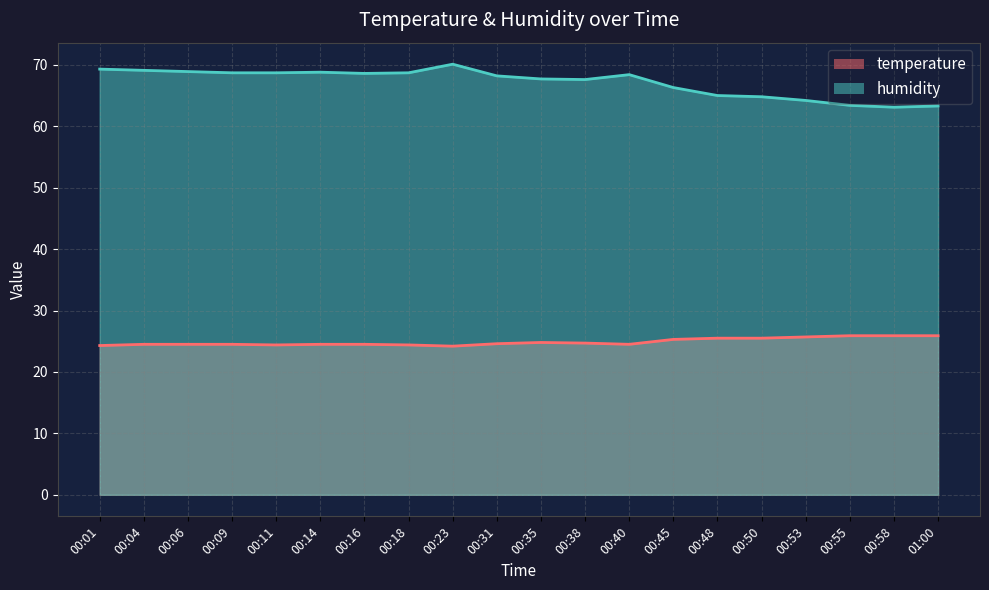

True or false: temperature and humidity intersect in this chart.

False